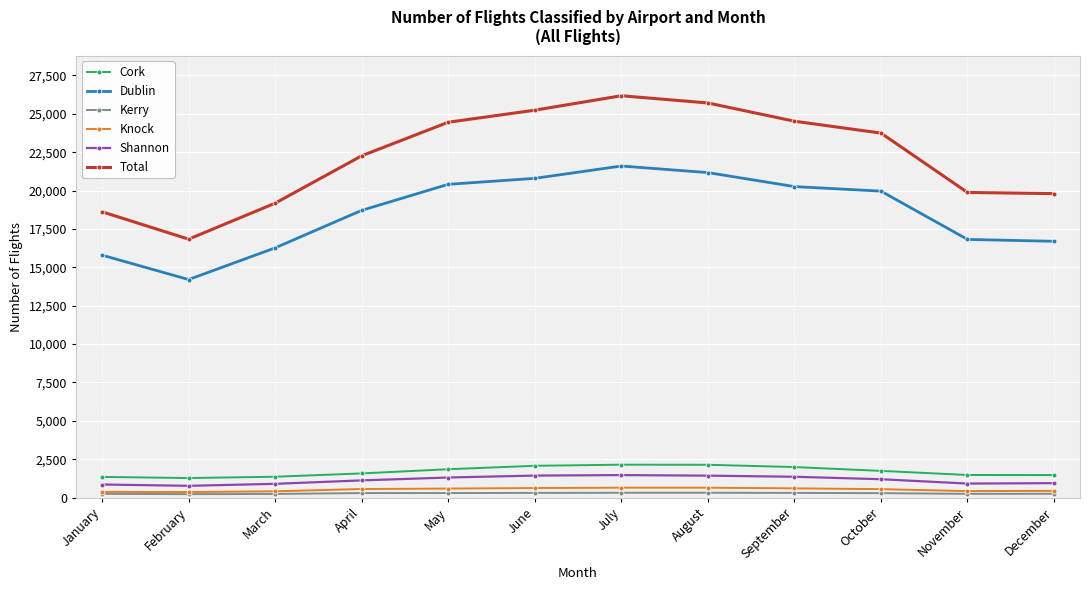

What is the difference between the second highest and second lowest values in the Knock series?

273